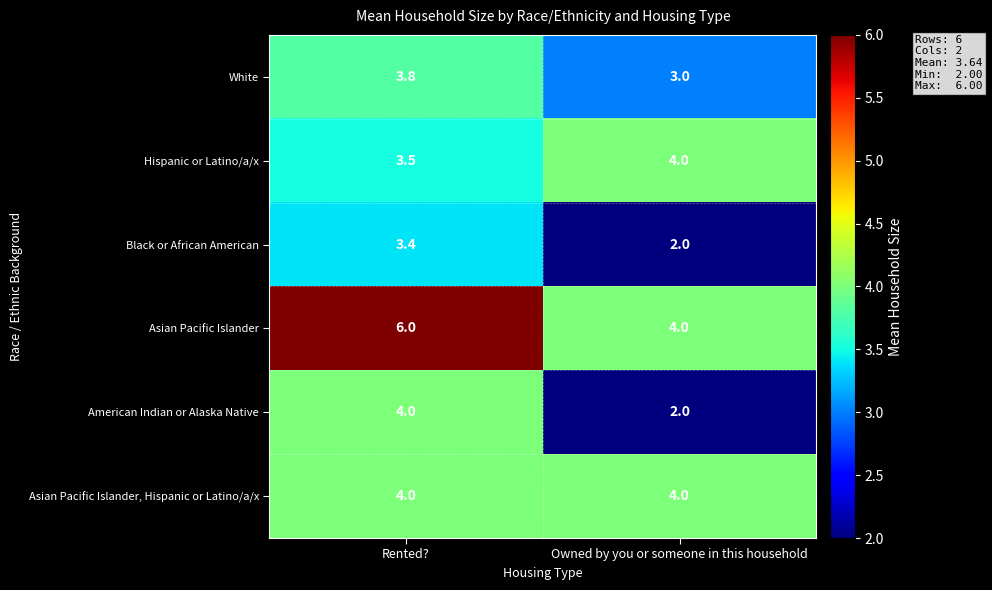

Reading left to right, transcribe all the data shown in this chart.

White: 3.8	3.0
Hispanic or Latino/a/x: 3.5	4.0
Black or African American: 3.4	2.0
Asian Pacific Islander: 6.0	4.0
American Indian or Alaska Native: 4.0	2.0
Asian Pacific Islander, Hispanic or Latino/a/x: 4.0	4.0